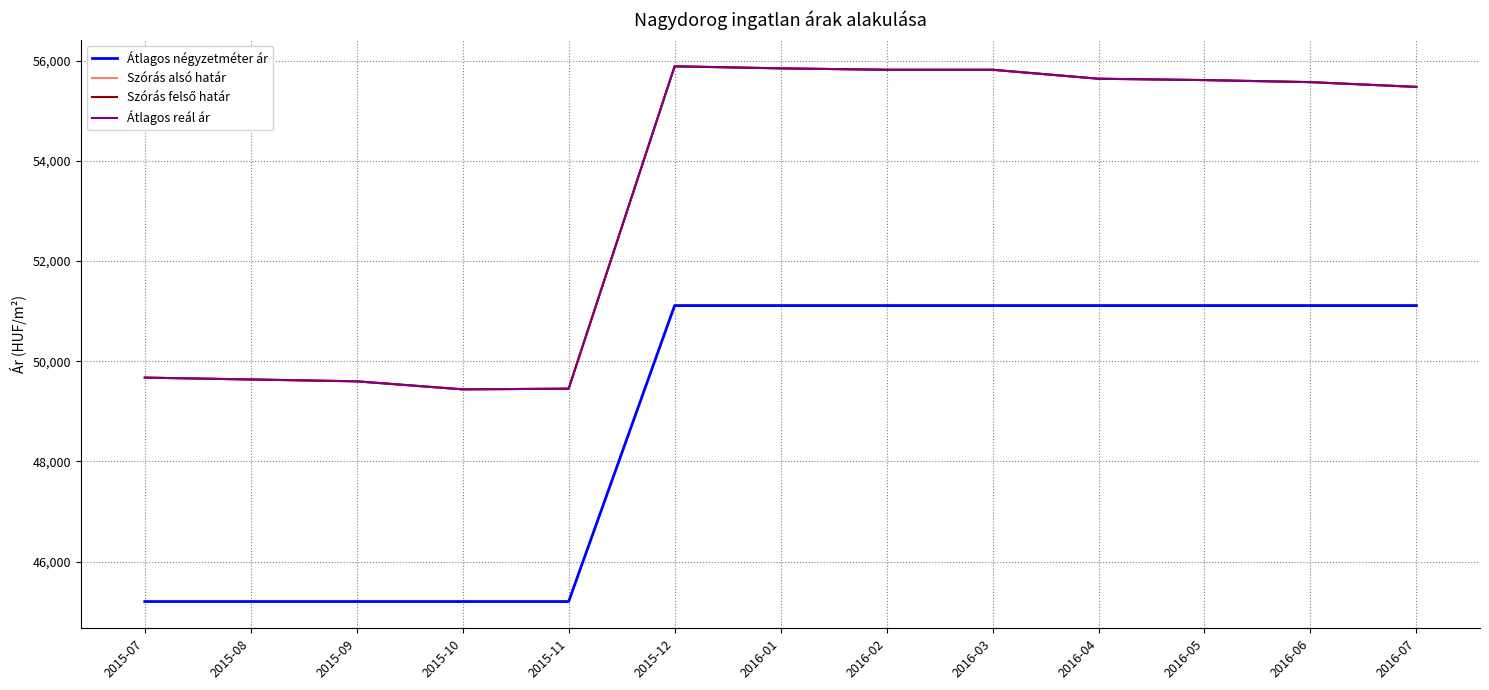

What position from the right is 2015-09?

11